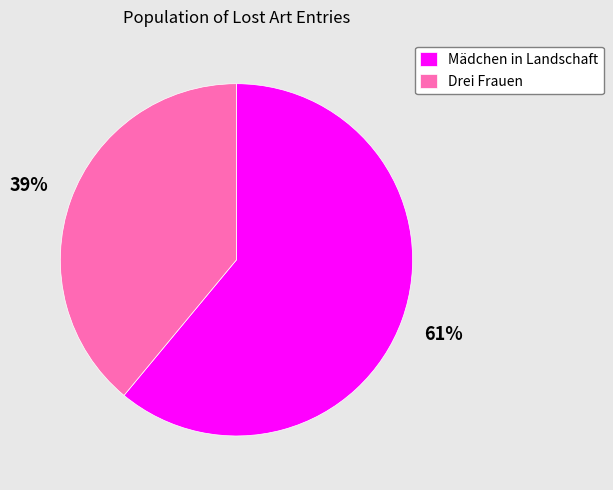

Is the sum of Mädchen in Landschaft and Drei Frauen greater than half?

Yes